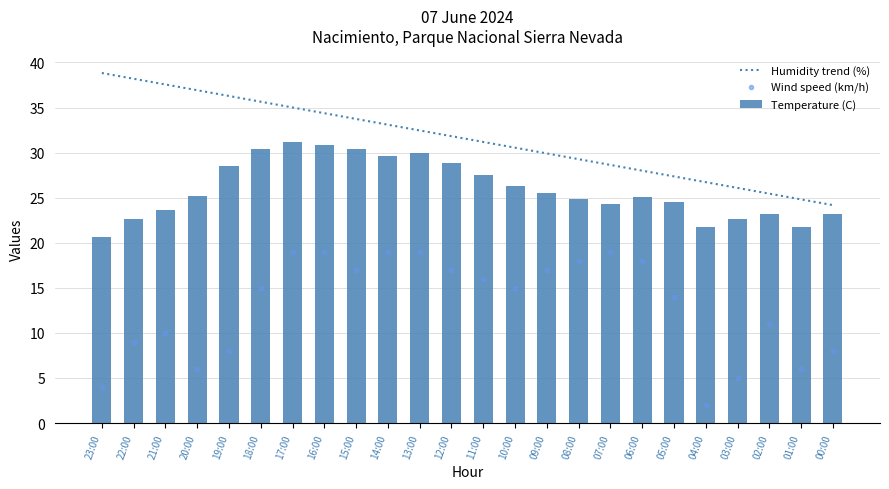

Rank the series by their maximum value, from highest to lowest.

Humidity trend (%), Temperature (C), Wind speed (km/h)